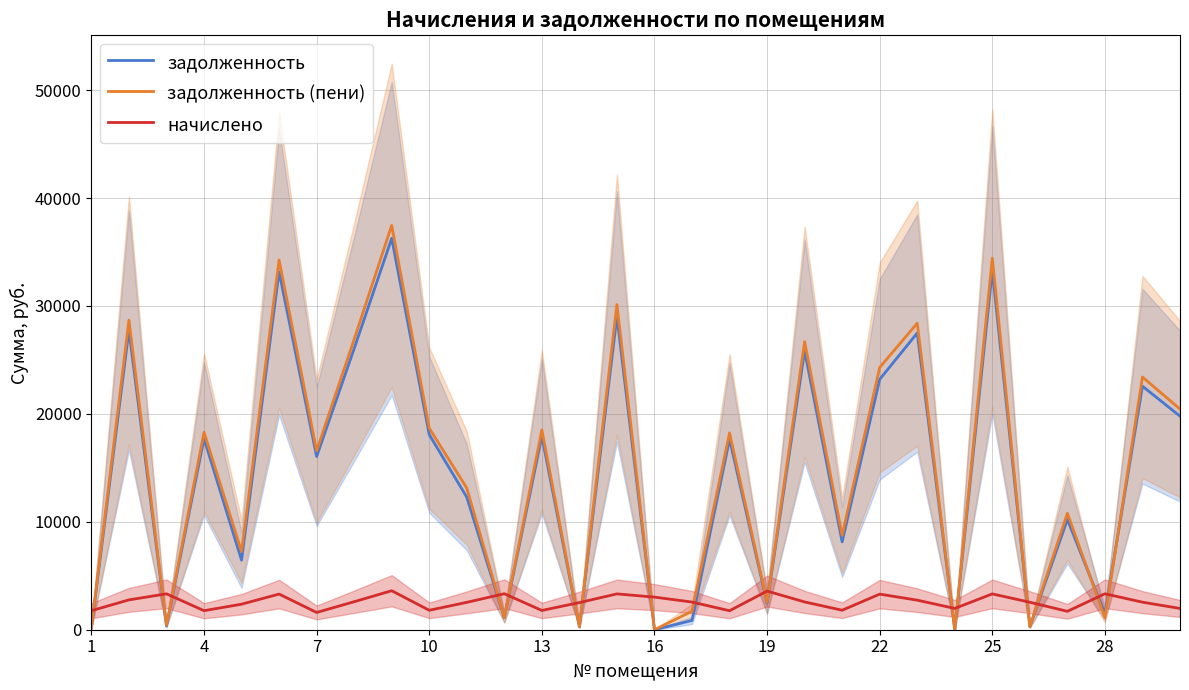

At how many categories does at least one series exceed 28783?

4